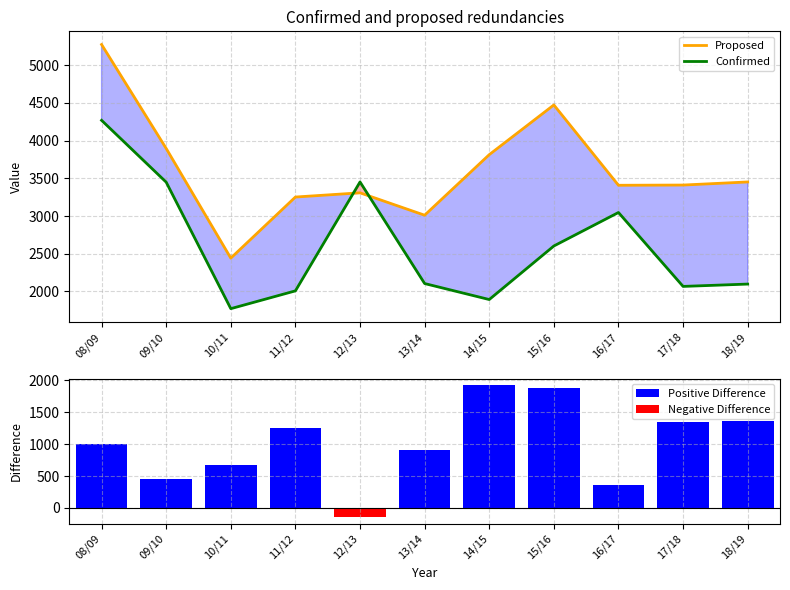

How many categories are shown in the chart?

11